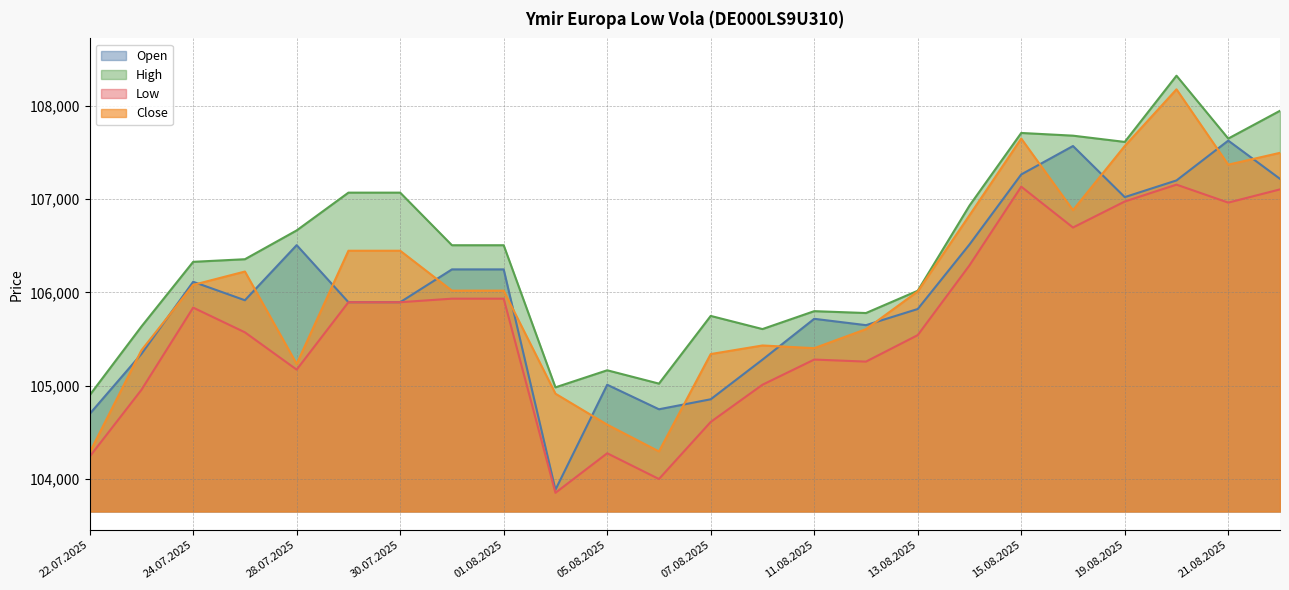

At how many categories does at least one series exceed 107797?

2